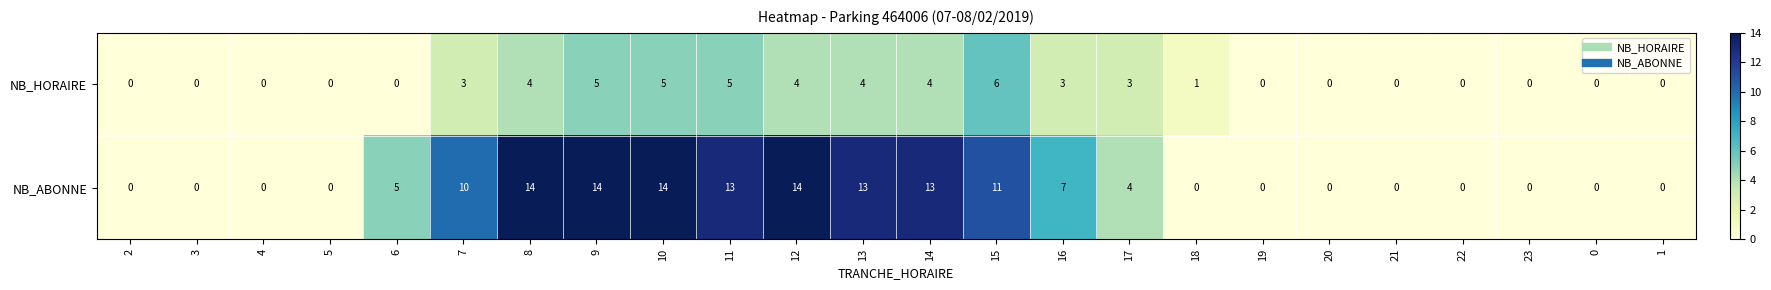

What is the total value across all series at 12?

18